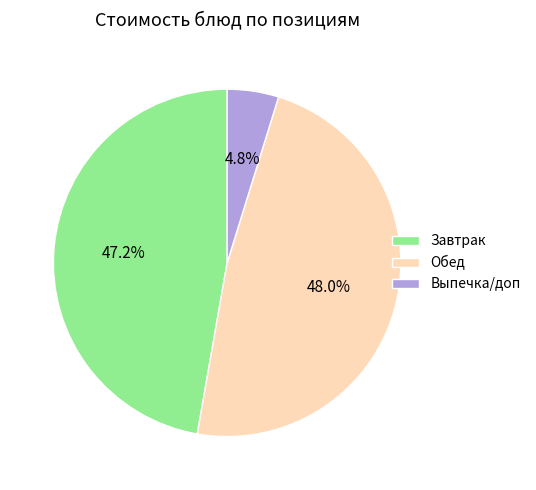

Combined, what portion of the pie is Выпечка/доп and Обед?

52.8%